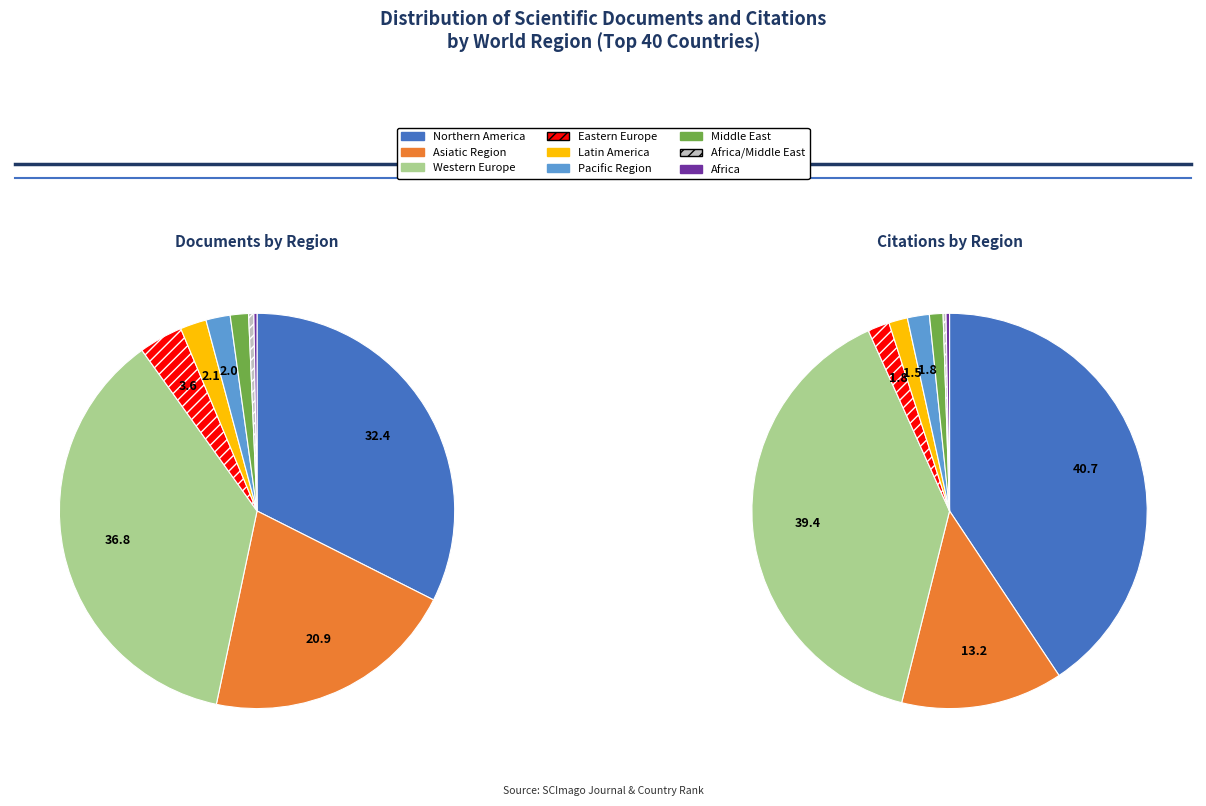

What is the largest slice in the pie chart?

Western Europe